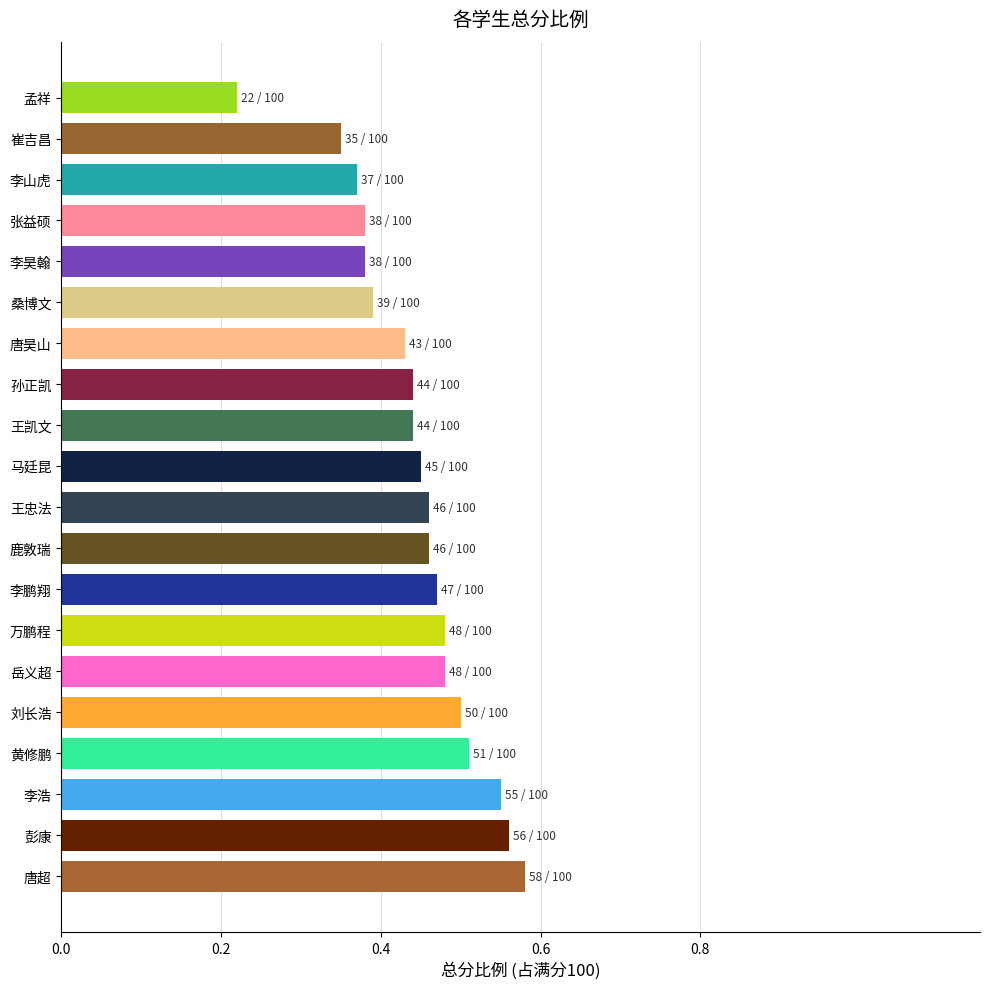

Is it true that the value at 李昊翰 is 0.4?

True